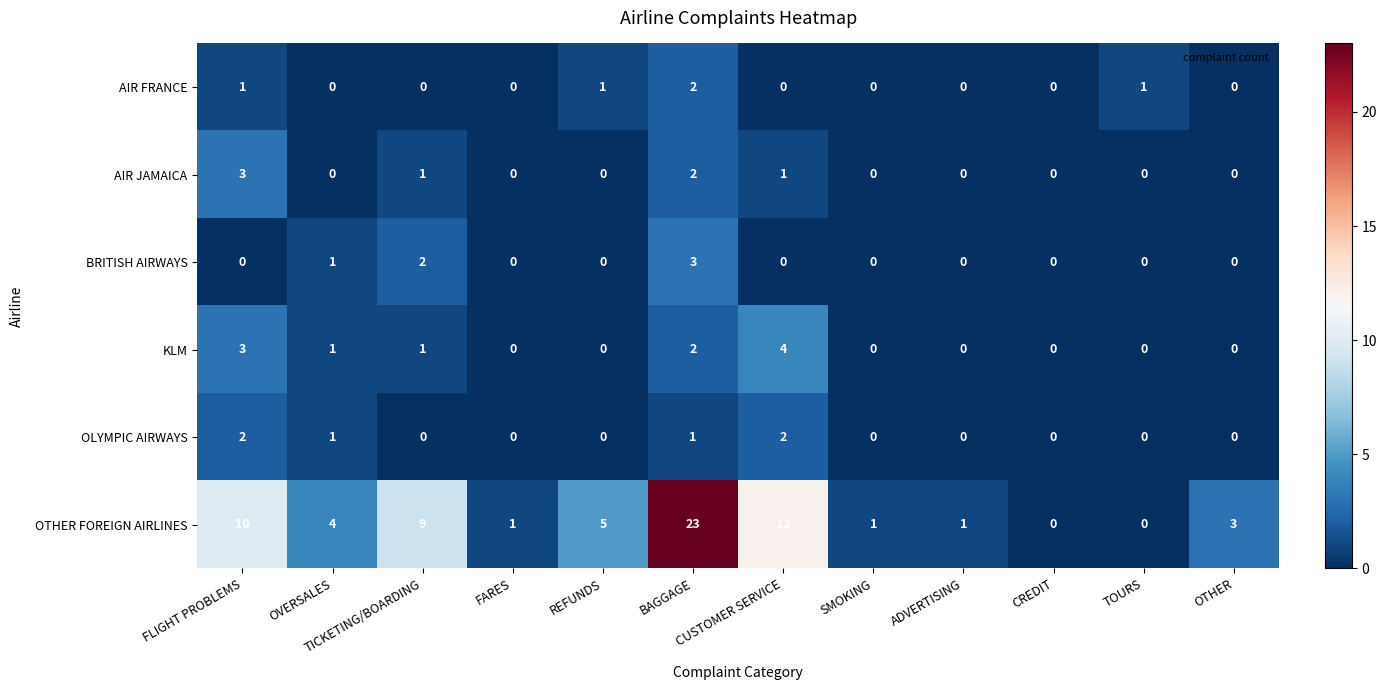

Which category has the highest value across all series?

BAGGAGE